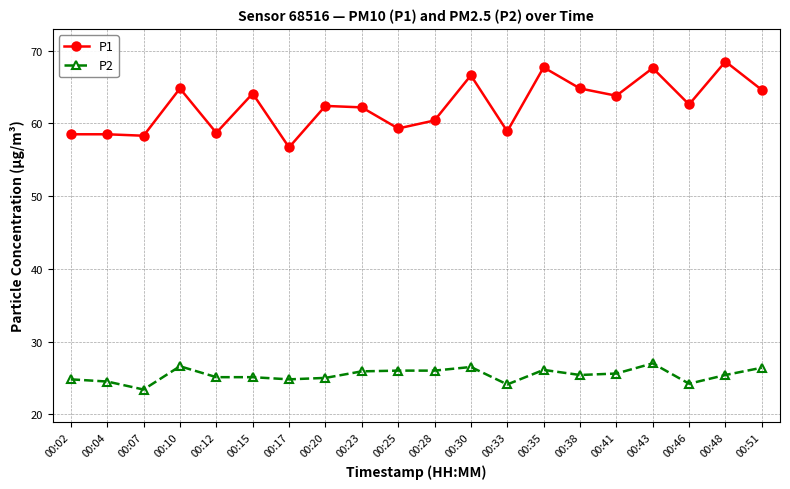

What is the spread (max minus min) of values at 00:25?

33.3